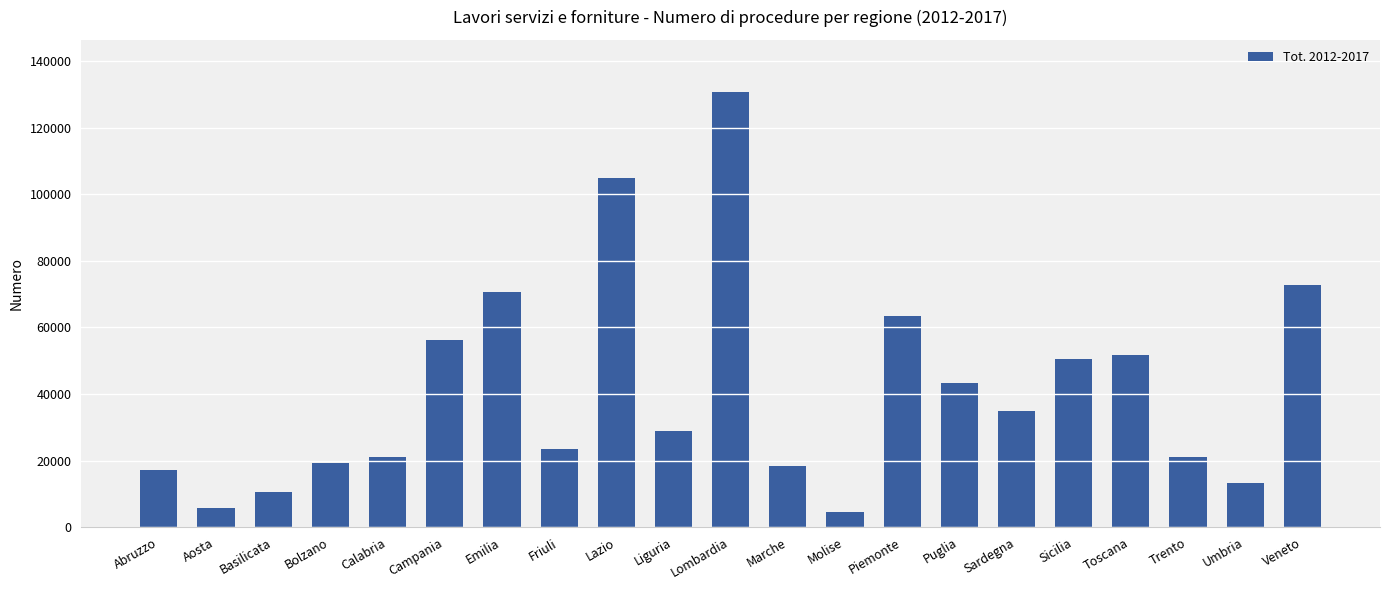

What is the change in value from Sardegna to Trento?

-13814